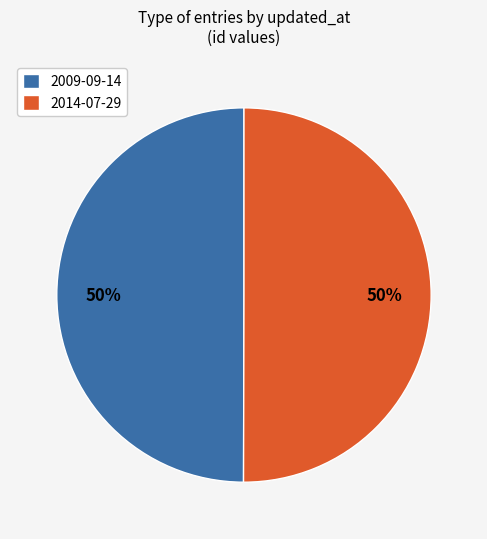

True or false: 2009-09-14 accounts for 64% of the total.

False